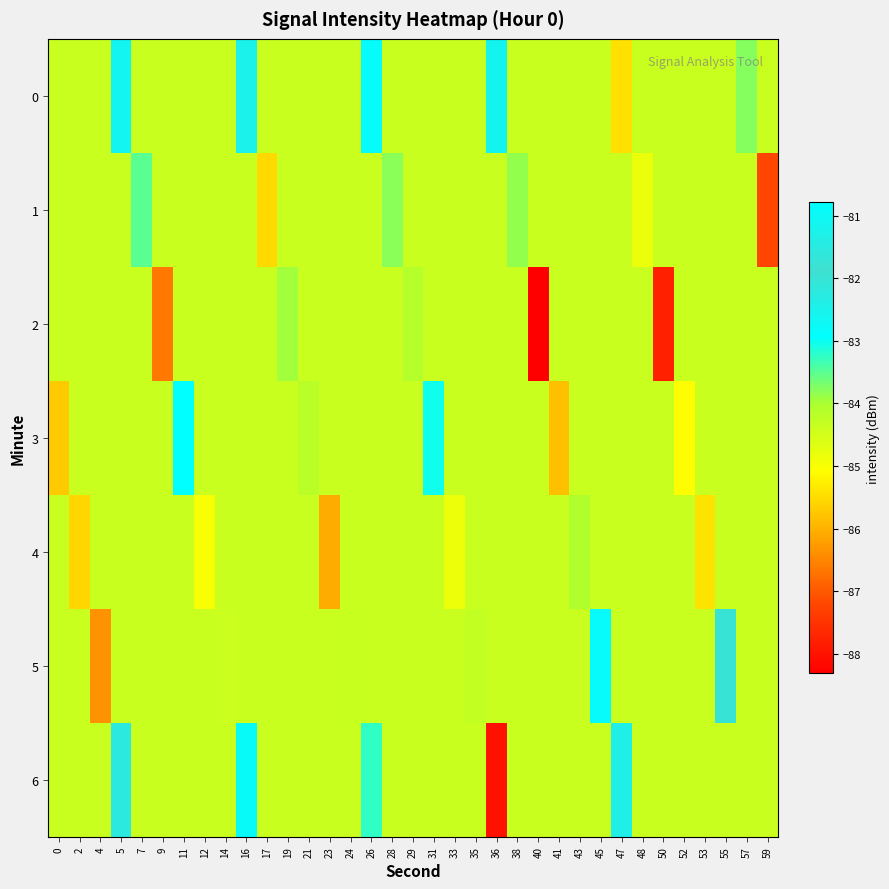

Reading right to left, what are all the values shown in this chart?

0: 59=-84.4	57=-83.8	55=-84.4	53=-84.4	52=-84.4	50=-84.4	48=-84.4	47=-85.4	45=-84.4	43=-84.4	41=-84.4	40=-84.4	38=-84.4	36=-82.6	35=-84.4	33=-84.4	31=-84.4	29=-84.4	28=-84.4	26=-82.8	24=-84.4	23=-84.4	21=-84.4	19=-84.4	17=-84.4	16=-82.5	14=-84.4	12=-84.4	11=-84.4	9=-84.4	7=-84.4	5=-82.6	4=-84.4	2=-84.4	0=-84.4
1: 59=-87.2	57=-84.4	55=-84.4	53=-84.4	52=-84.4	50=-84.4	48=-84.8	47=-84.4	45=-84.4	43=-84.4	41=-84.4	40=-84.4	38=-83.8	36=-84.4	35=-84.4	33=-84.4	31=-84.4	29=-84.4	28=-83.8	26=-84.4	24=-84.4	23=-84.4	21=-84.4	19=-84.4	17=-85.5	16=-84.4	14=-84.4	12=-84.4	11=-84.4	9=-84.4	7=-83.5	5=-84.4	4=-84.4	2=-84.4	0=-84.4
2: 59=-84.4	57=-84.4	55=-84.4	53=-84.4	52=-84.4	50=-87.8	48=-84.4	47=-84.4	45=-84.4	43=-84.4	41=-84.4	40=-88.3	38=-84.4	36=-84.4	35=-84.4	33=-84.4	31=-84.4	29=-84.1	28=-84.4	26=-84.4	24=-84.4	23=-84.4	21=-84.4	19=-84.0	17=-84.4	16=-84.4	14=-84.4	12=-84.4	11=-84.4	9=-86.7	7=-84.4	5=-84.4	4=-84.4	2=-84.4	0=-84.4
3: 59=-84.4	57=-84.4	55=-84.4	53=-84.4	52=-85.1	50=-84.4	48=-84.4	47=-84.4	45=-84.4	43=-84.4	41=-85.8	40=-84.4	38=-84.4	36=-84.4	35=-84.4	33=-84.4	31=-83.0	29=-84.4	28=-84.4	26=-84.4	24=-84.4	23=-84.4	21=-84.2	19=-84.4	17=-84.4	16=-84.4	14=-84.4	12=-84.4	11=-80.8	9=-84.4	7=-84.4	5=-84.4	4=-84.4	2=-84.4	0=-85.7
4: 59=-84.4	57=-84.4	55=-84.4	53=-85.4	52=-84.4	50=-84.4	48=-84.4	47=-84.4	45=-84.4	43=-84.1	41=-84.4	40=-84.4	38=-84.4	36=-84.4	35=-84.4	33=-84.9	31=-84.4	29=-84.4	28=-84.4	26=-84.4	24=-84.4	23=-86.1	21=-84.4	19=-84.4	17=-84.4	16=-84.4	14=-84.4	12=-85.0	11=-84.4	9=-84.4	7=-84.4	5=-84.4	4=-84.4	2=-85.6	0=-84.4
5: 59=-84.4	57=-84.4	55=-82.0	53=-84.4	52=-84.4	50=-84.4	48=-84.4	47=-84.4	45=-82.8	43=-84.4	41=-84.4	40=-84.4	38=-84.4	36=-84.4	35=-84.3	33=-84.4	31=-84.4	29=-84.4	28=-84.4	26=-84.4	24=-84.4	23=-84.4	21=-84.4	19=-84.4	17=-84.4	16=-84.4	14=-84.4	12=-84.4	11=-84.4	9=-84.4	7=-84.4	5=-84.4	4=-86.4	2=-84.4	0=-84.4
6: 59=-84.4	57=-84.4	55=-84.4	53=-84.4	52=-84.4	50=-84.4	48=-84.4	47=-82.4	45=-84.4	43=-84.4	41=-84.4	40=-84.4	38=-84.4	36=-88.0	35=-84.4	33=-84.4	31=-84.4	29=-84.4	28=-84.4	26=-83.2	24=-84.4	23=-84.4	21=-84.4	19=-84.4	17=-84.4	16=-81.0	14=-84.4	12=-84.4	11=-84.4	9=-84.4	7=-84.4	5=-81.5	4=-84.4	2=-84.4	0=-84.4